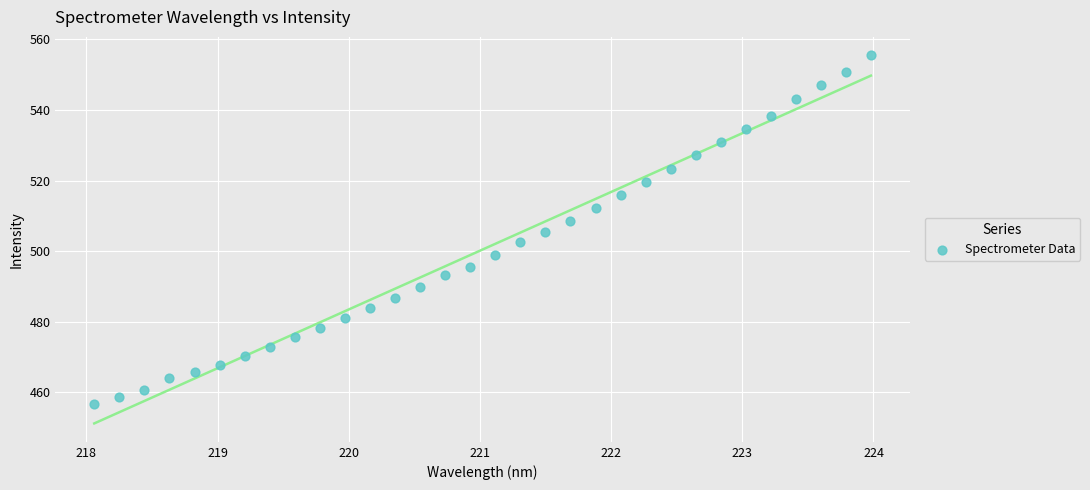

What is the range of X values (max minus min)?

5.9